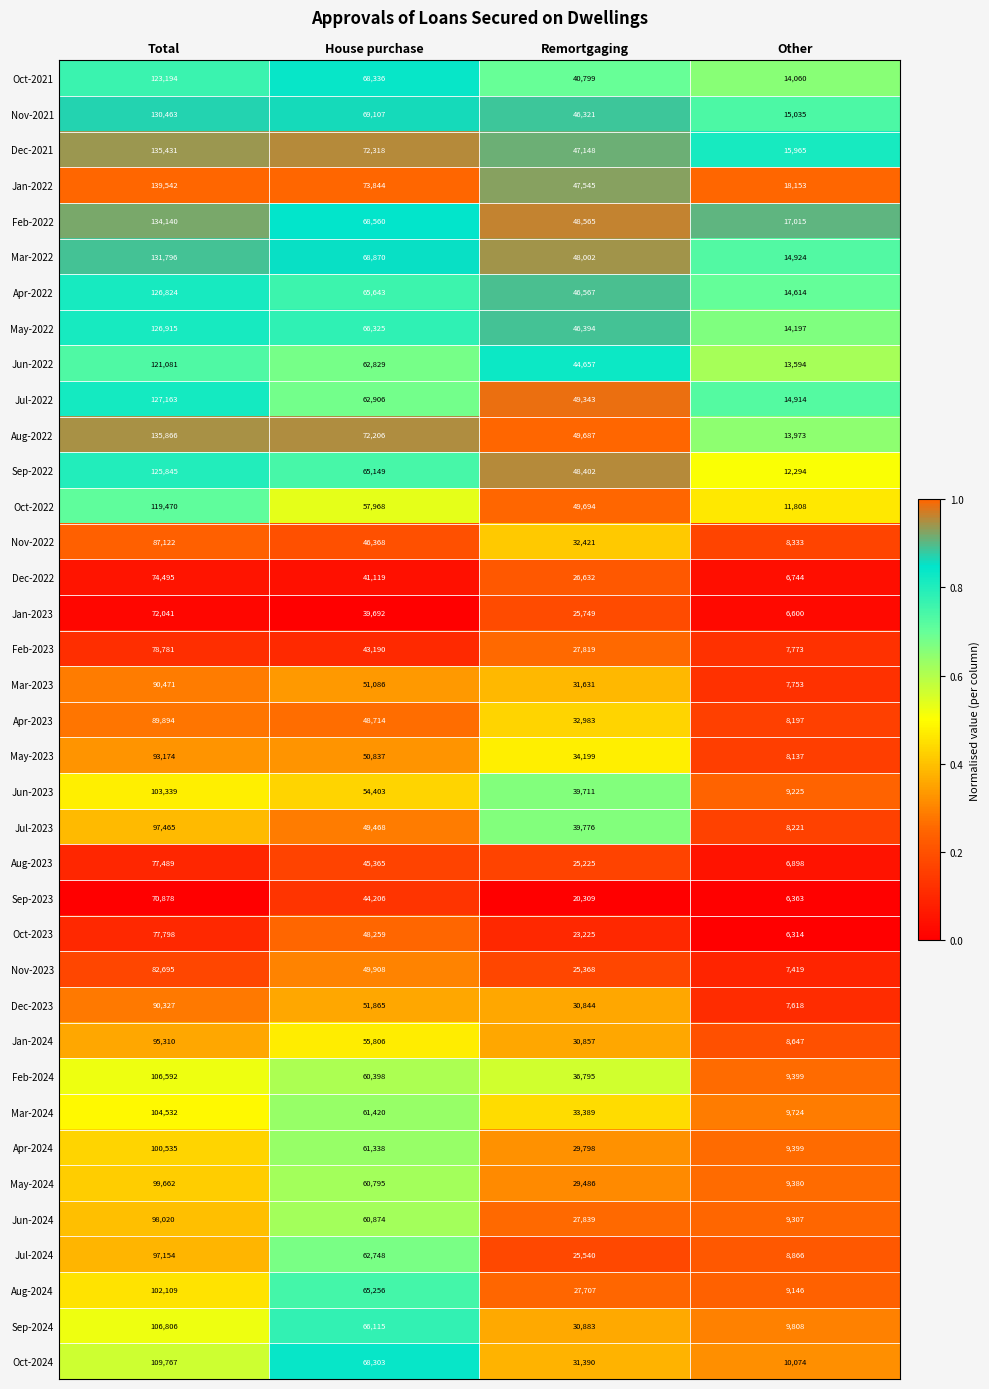

What is the smallest value displayed?

6314